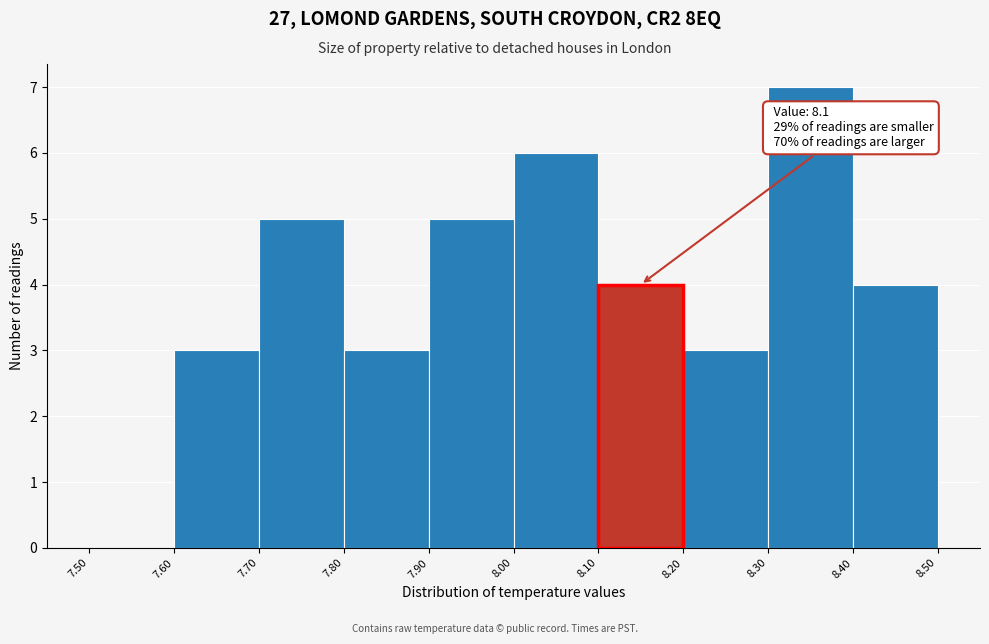

Over which range of the x-axis is the bar tallest?

8.30 to 8.40